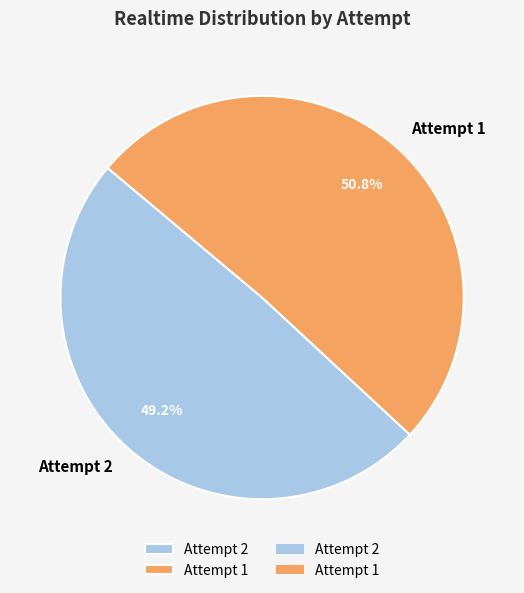

To the nearest percent, what is the difference between the Attempt 2 and Attempt 1 slice percentages?

2%